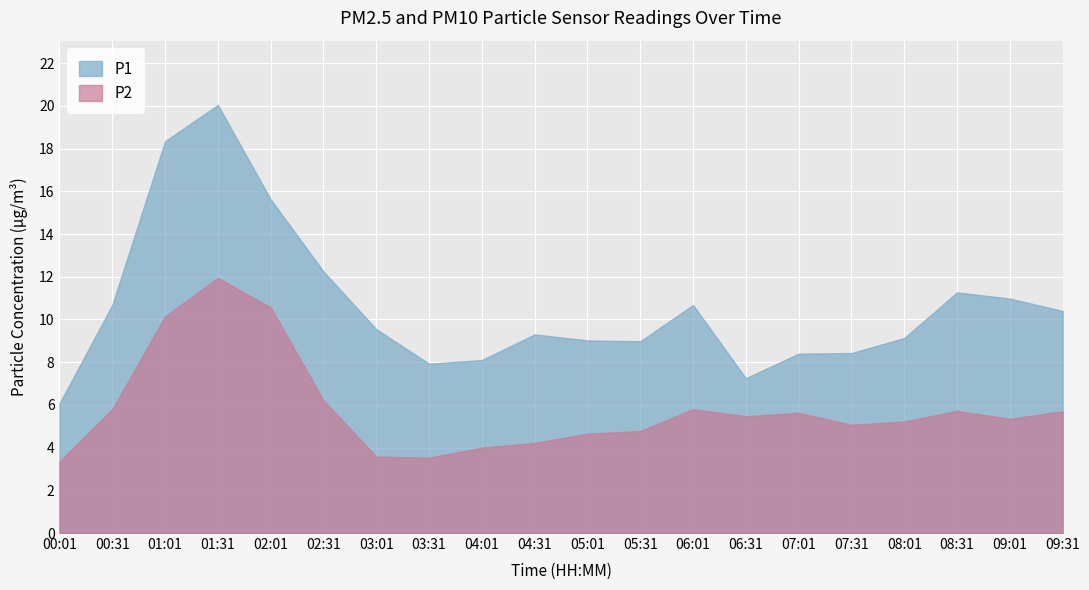

How many interior local peaks does the P2 series have?

4